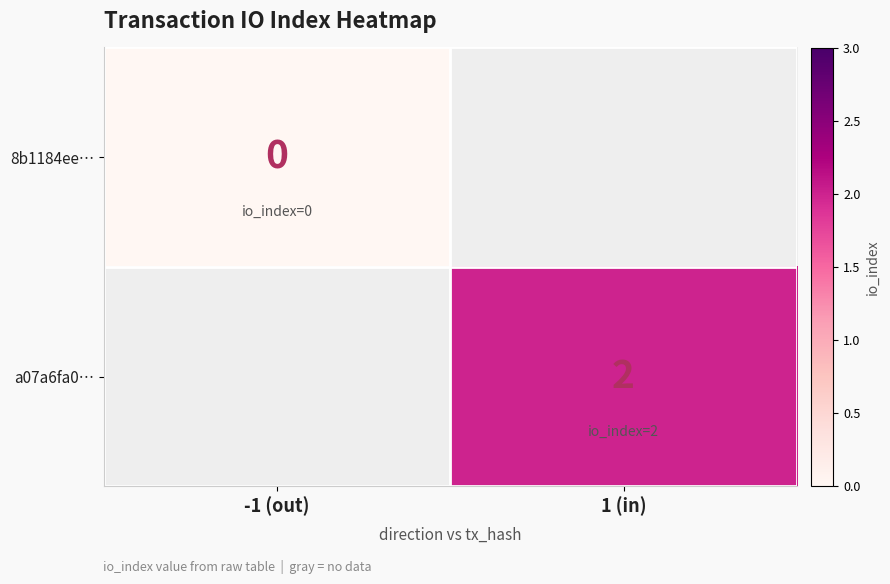

At which category does the chart reach its minimum across all series?

-1 (out)